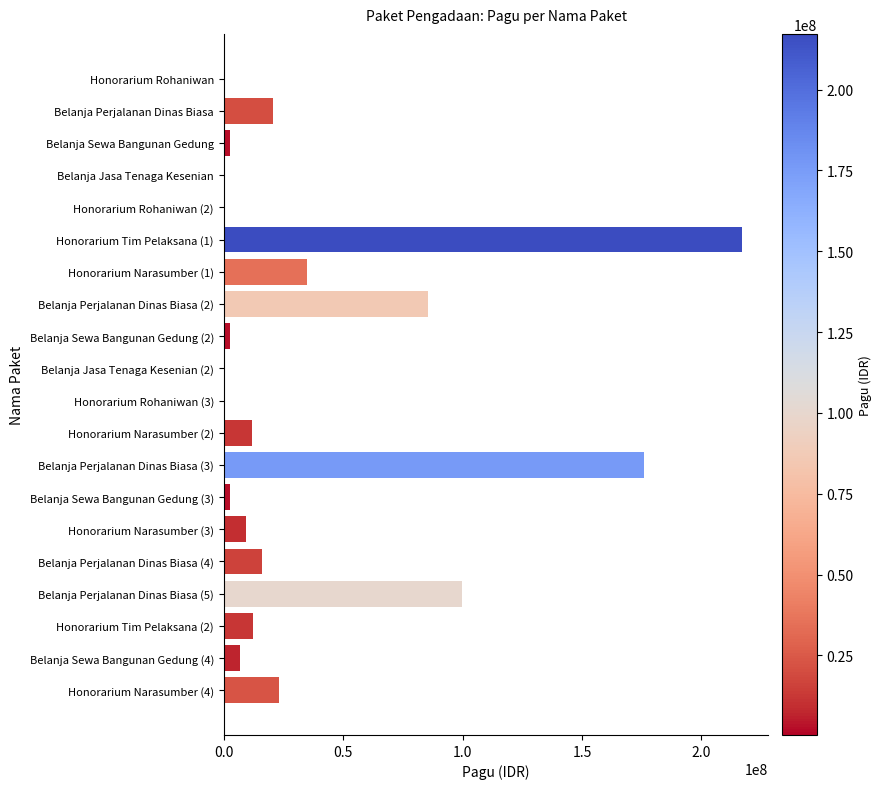

How many series are shown in this chart?

1